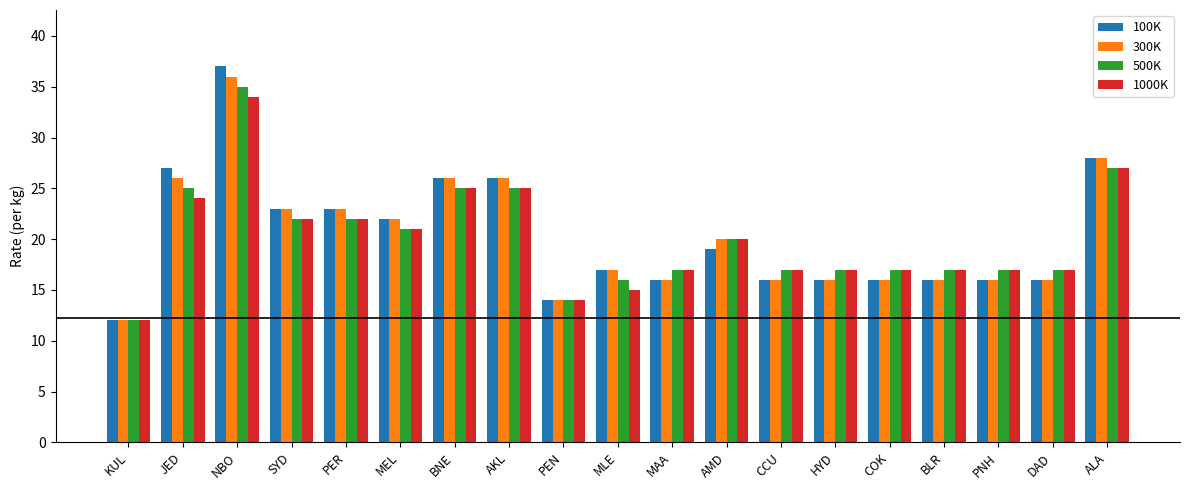

What is the difference between the highest and lowest values at MAA?

1